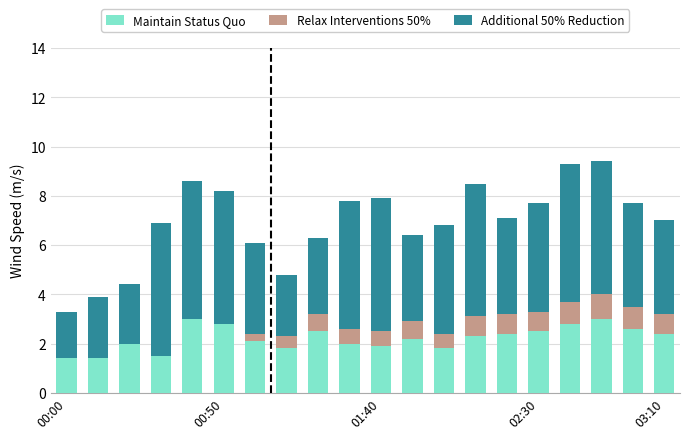

What is the sum of all Maintain Status Quo values?

44.4